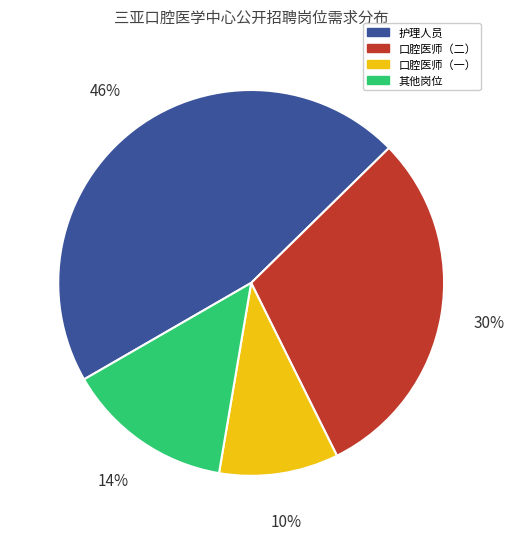

To the nearest percent, what portion does 其他岗位 represent?

14%